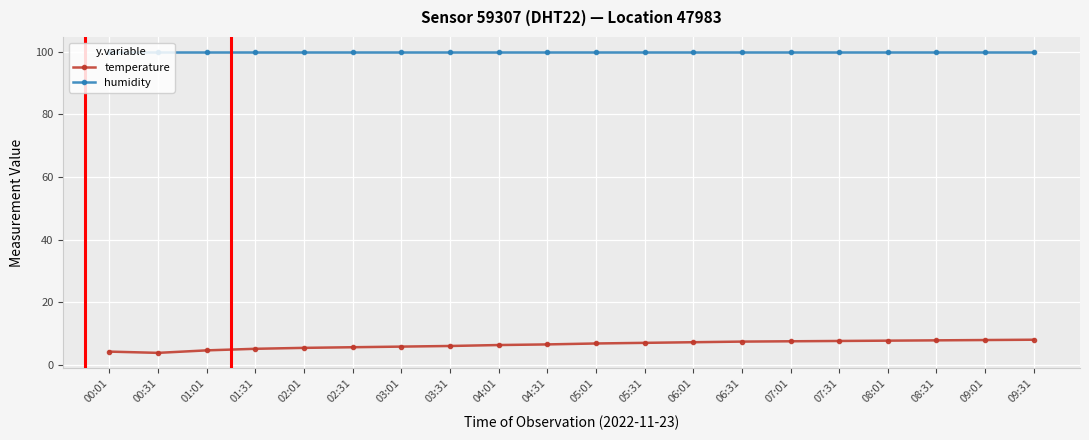

What position from the left is 09:01?

19